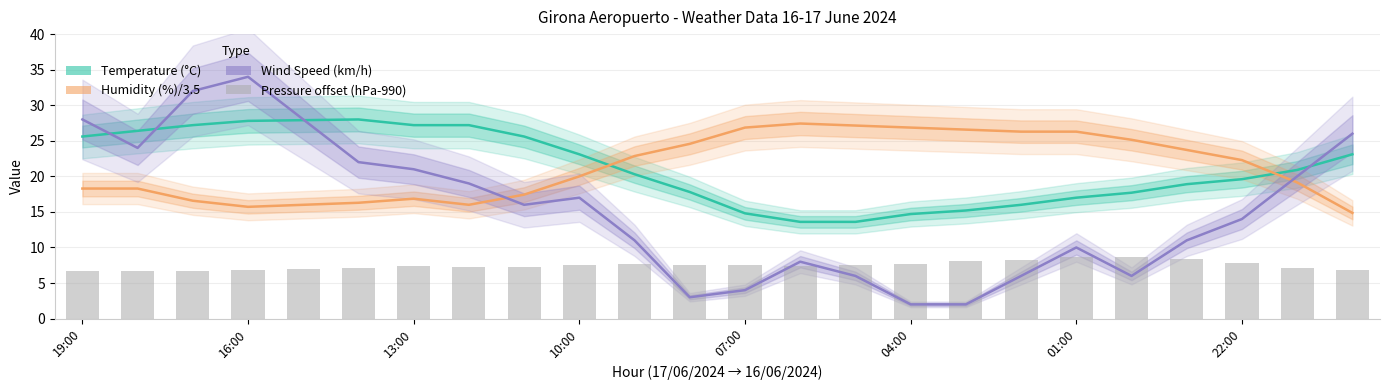

Between 04:00 and 11, which series saw the biggest shift?

Wind Speed (km/h)